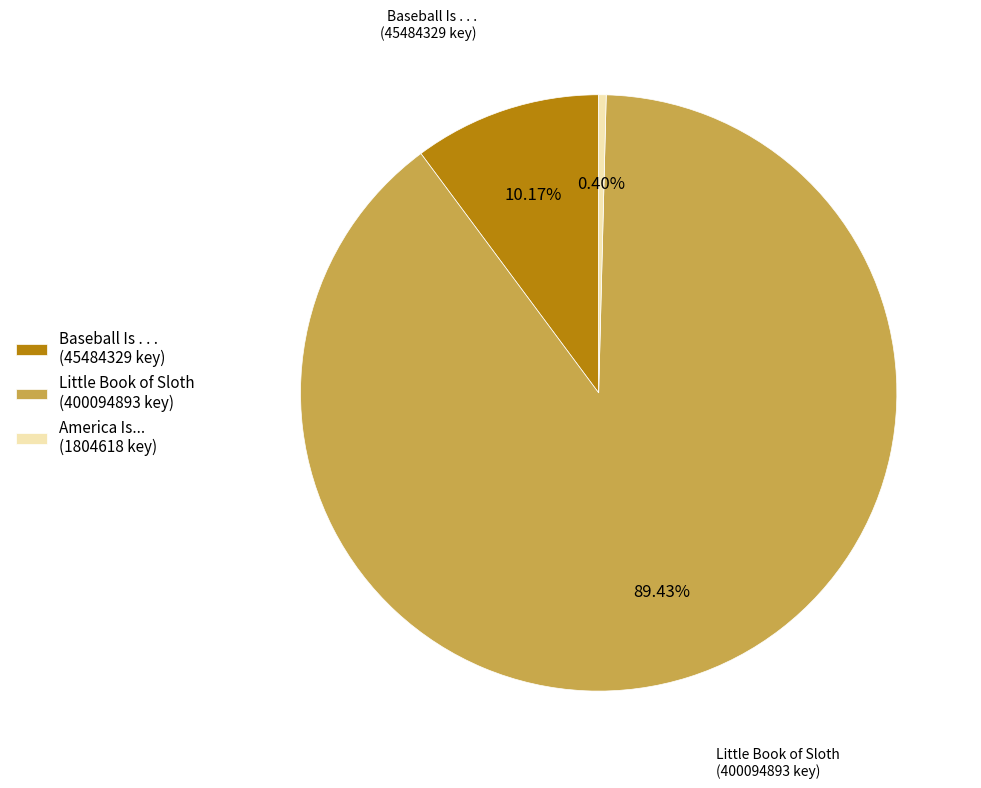

Is Little Book of Sloth (400094893 key) the majority of the pie?

Yes